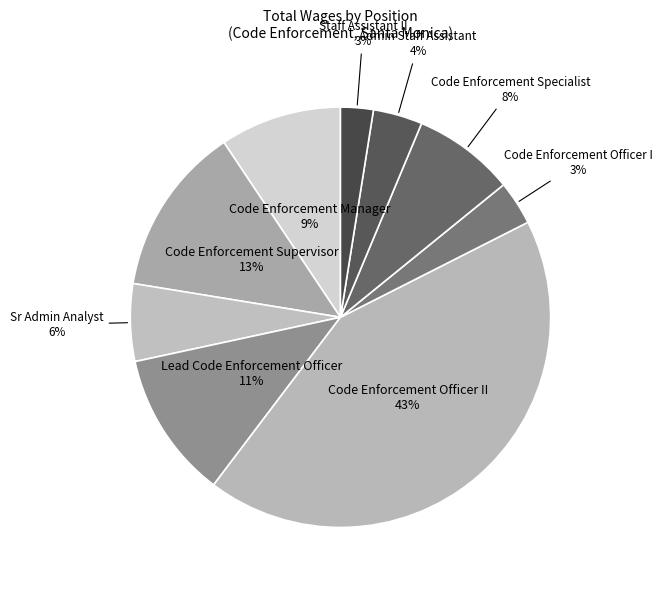

Is there a majority slice in this chart?

No